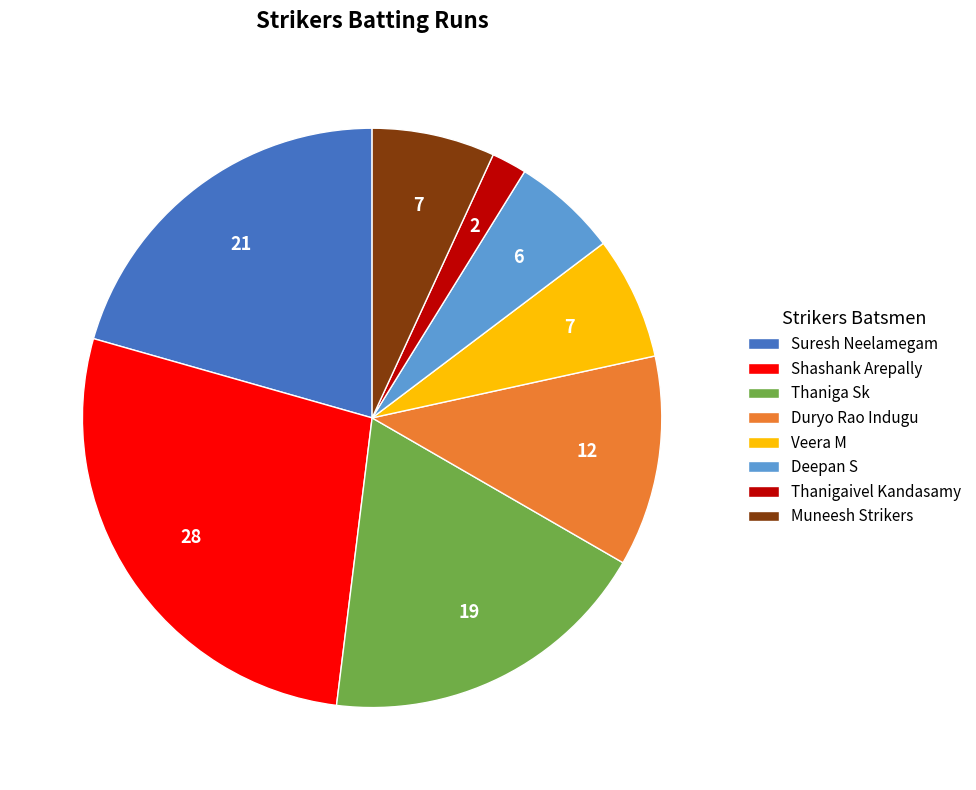

True or false: Muneesh Strikers accounts for 7% of the total.

True